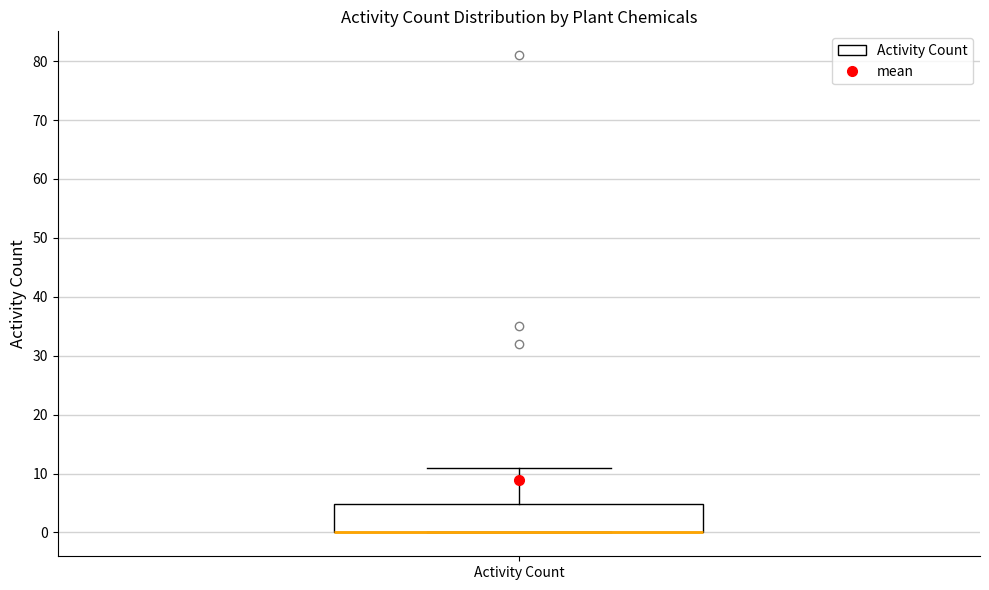

Read this box plot against the y-axis: the position of the median line, the range covered by the box, and the ends of both whiskers. The values are not printed on the chart, so give them approximately, as read against the axis.

median 0 (drawn on the box's lower edge), box 0 to 5, whiskers 0 to 11